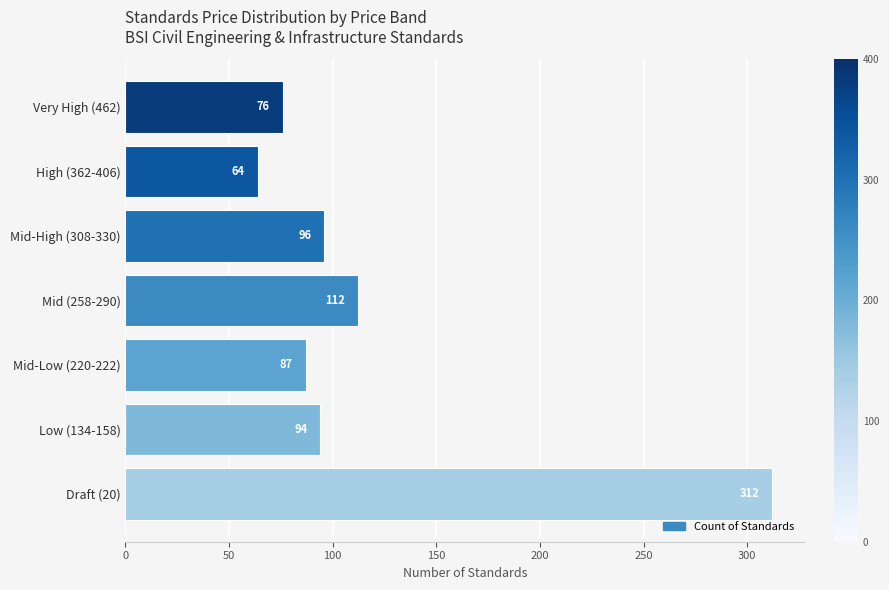

Where is the data nearest to the value 188?

Mid (258-290)